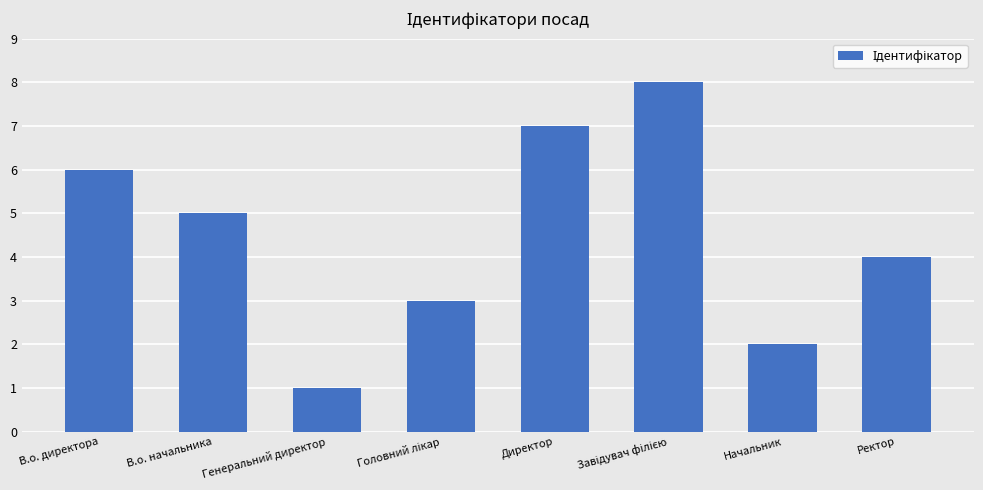

What position from the right is В.о. директора?

8